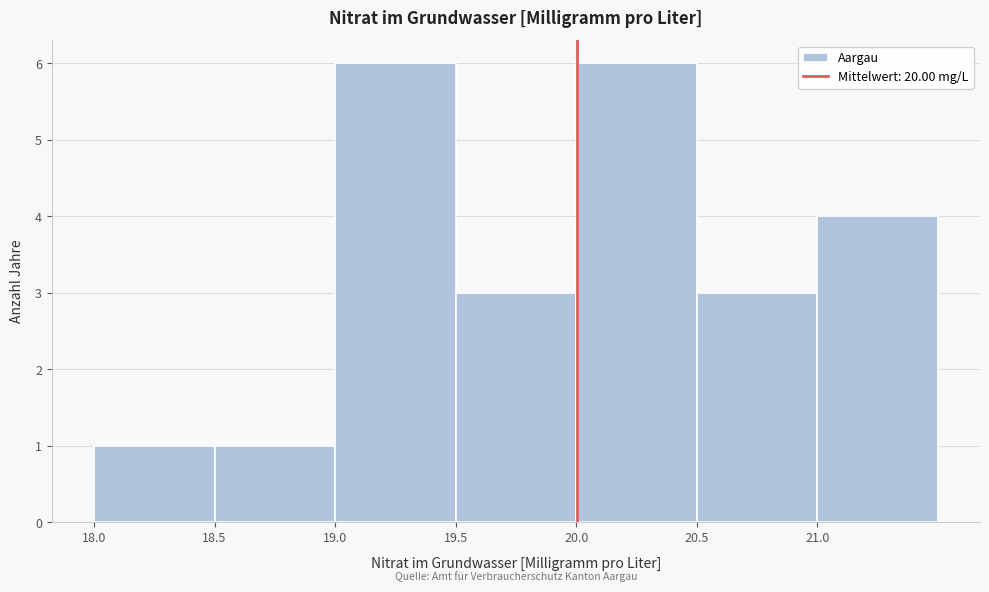

What is the height of the bar covering 19.5 to 20.0 on the x-axis? The values are not printed on the chart, so give them approximately, as read against the axis.

3